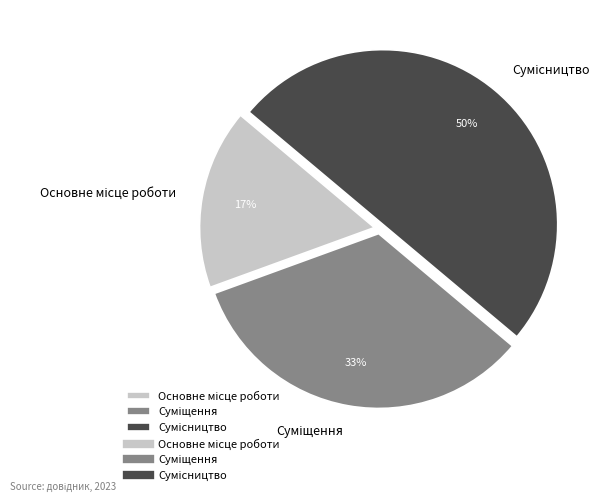

To the nearest percent, what is the average slice percentage?

33%